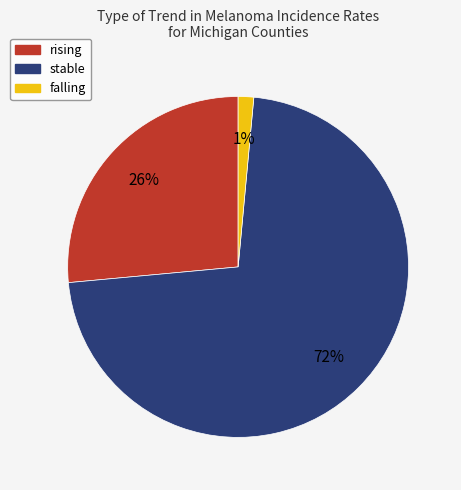

Which category has the smallest portion of the pie?

falling